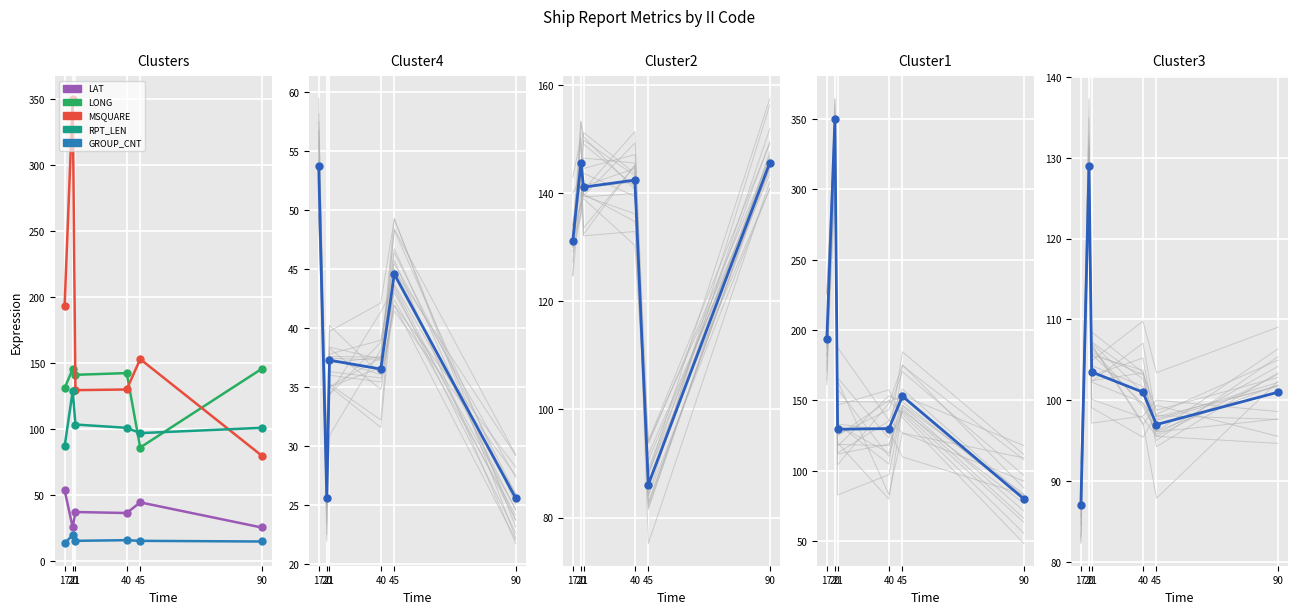

What is the total value across all series at 21?

426.9